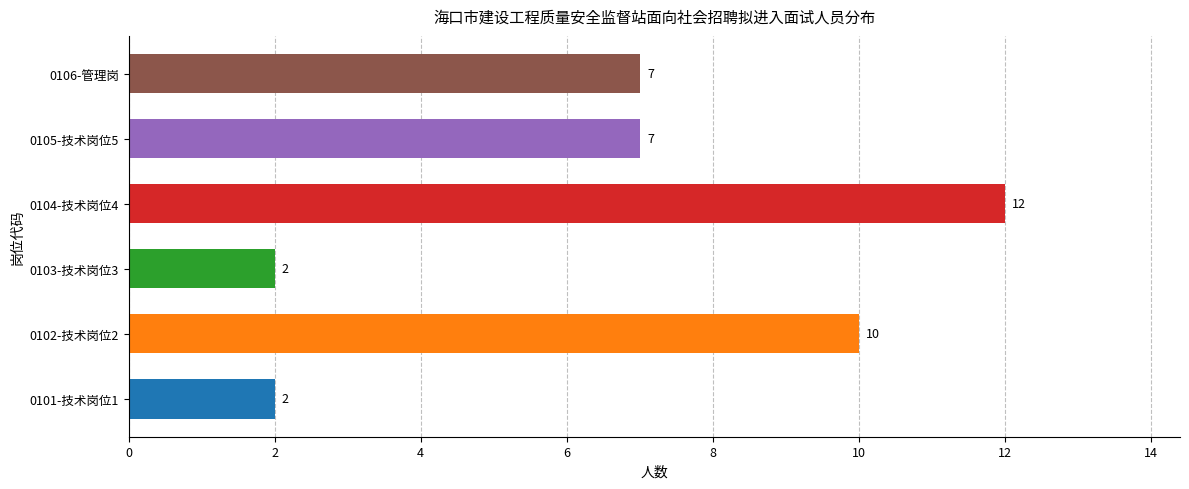

What is the average value?

7